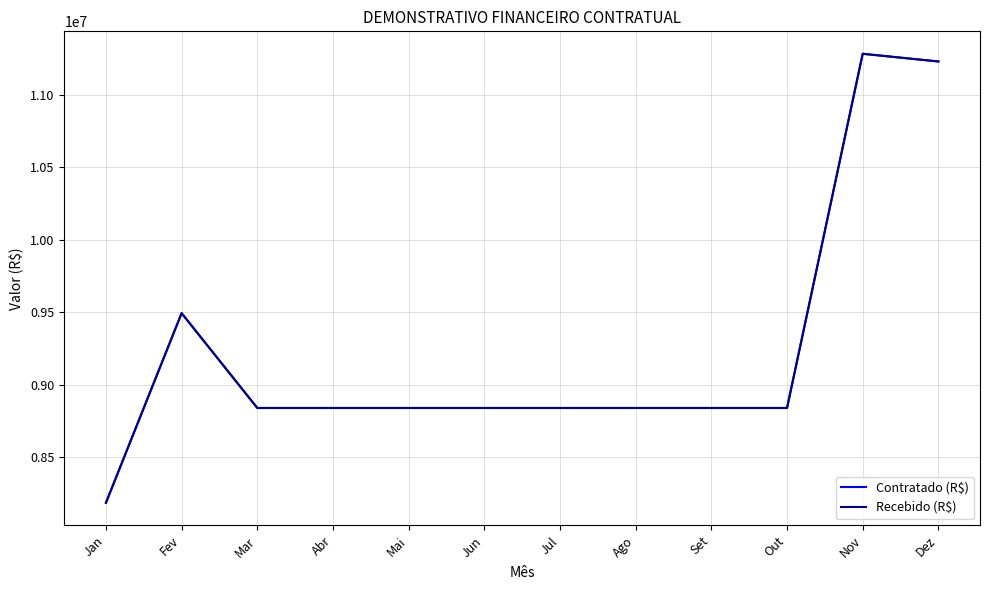

At which category does Recebido (R$) reach its first local peak?

Fev